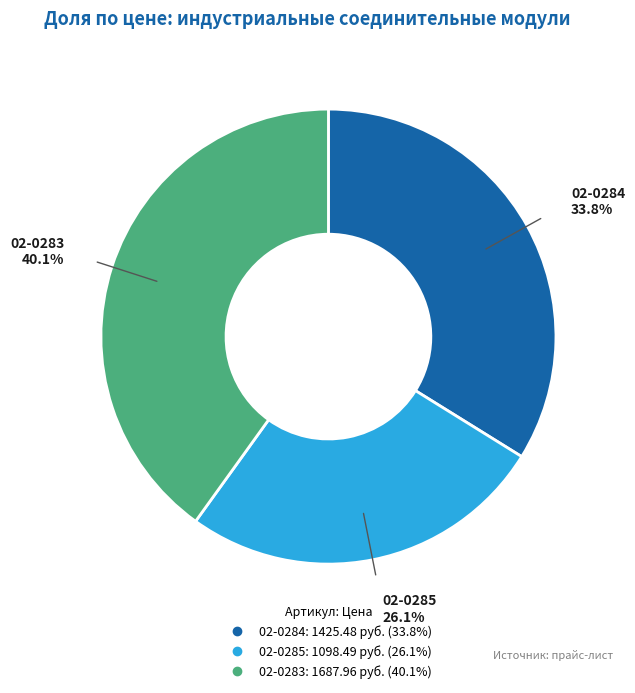

Which has a higher value, 02-0283 or 02-0285?

02-0283